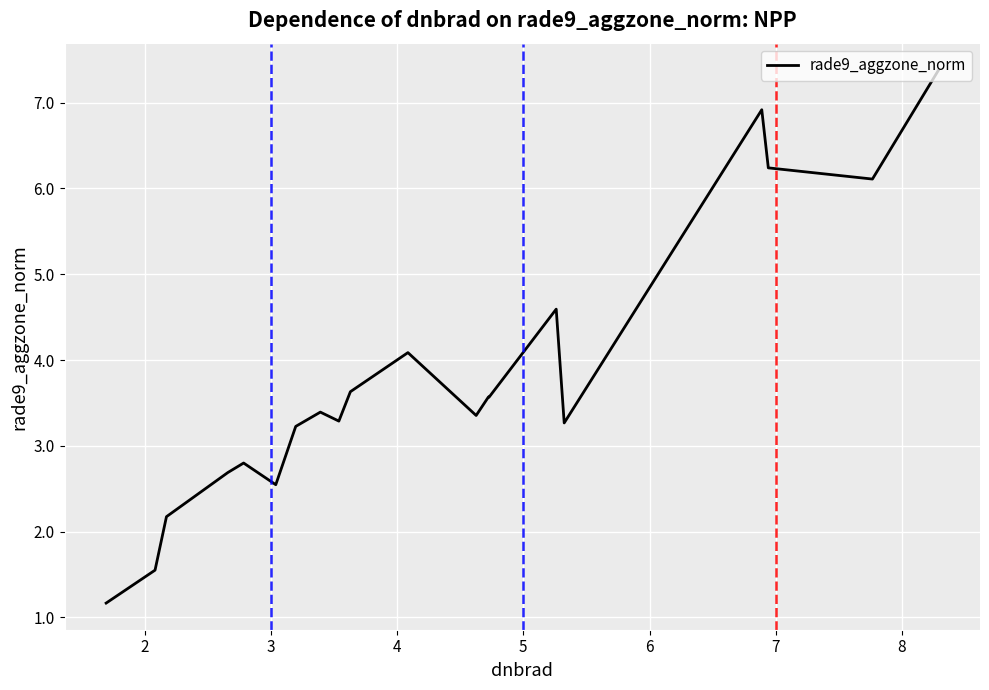

What is the smallest value displayed?

1.2